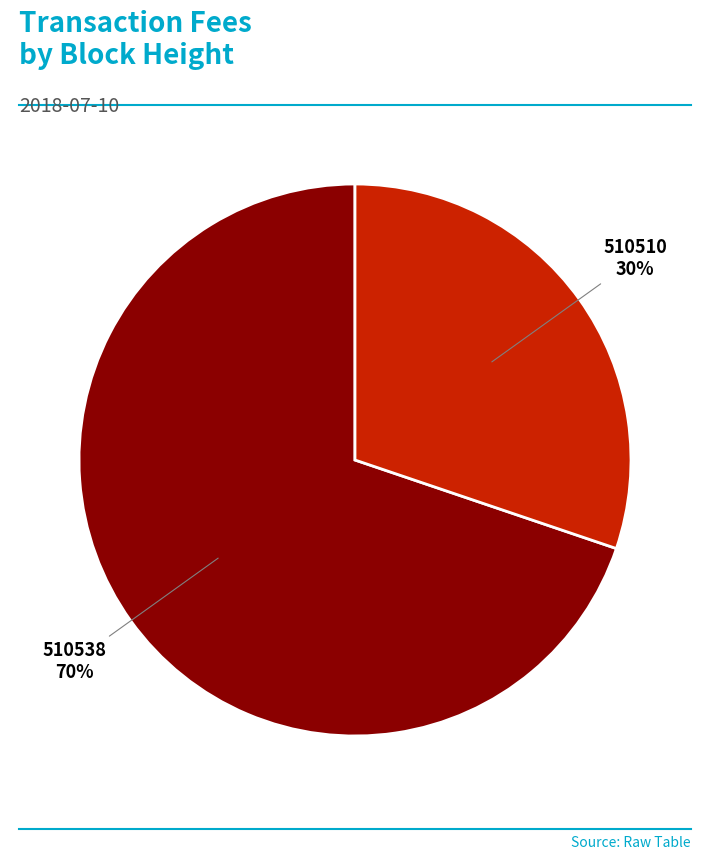

Between 510510 and 510538, which is larger?

510538